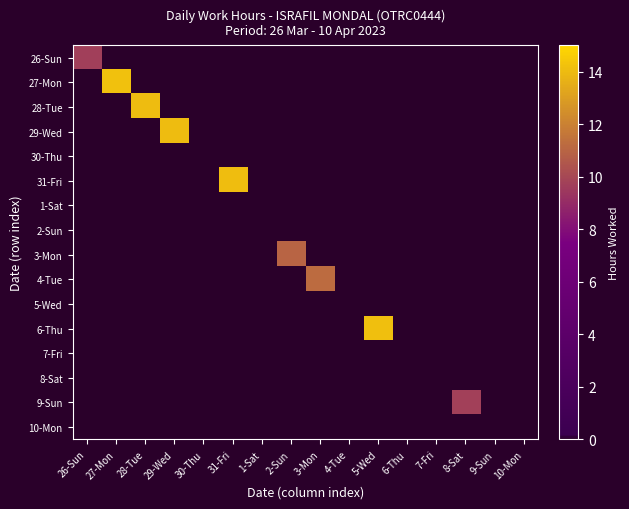

Reading left to right, what are all the values shown in this chart?

26-Sun: 26-Sun=9.7	27-Mon=0.0	28-Tue=0.0	29-Wed=0.0	30-Thu=0.0	31-Fri=0.0	1-Sat=0.0	2-Sun=0.0	3-Mon=0.0	4-Tue=0.0	5-Wed=0.0	6-Thu=0.0	7-Fri=0.0	8-Sat=0.0	9-Sun=0.0	10-Mon=0.0
27-Mon: 26-Sun=0.0	27-Mon=14.2	28-Tue=0.0	29-Wed=0.0	30-Thu=0.0	31-Fri=0.0	1-Sat=0.0	2-Sun=0.0	3-Mon=0.0	4-Tue=0.0	5-Wed=0.0	6-Thu=0.0	7-Fri=0.0	8-Sat=0.0	9-Sun=0.0	10-Mon=0.0
28-Tue: 26-Sun=0.0	27-Mon=0.0	28-Tue=14.0	29-Wed=0.0	30-Thu=0.0	31-Fri=0.0	1-Sat=0.0	2-Sun=0.0	3-Mon=0.0	4-Tue=0.0	5-Wed=0.0	6-Thu=0.0	7-Fri=0.0	8-Sat=0.0	9-Sun=0.0	10-Mon=0.0
29-Wed: 26-Sun=0.0	27-Mon=0.0	28-Tue=0.0	29-Wed=14.1	30-Thu=0.0	31-Fri=0.0	1-Sat=0.0	2-Sun=0.0	3-Mon=0.0	4-Tue=0.0	5-Wed=0.0	6-Thu=0.0	7-Fri=0.0	8-Sat=0.0	9-Sun=0.0	10-Mon=0.0
30-Thu: 26-Sun=0.0	27-Mon=0.0	28-Tue=0.0	29-Wed=0.0	30-Thu=0.0	31-Fri=0.0	1-Sat=0.0	2-Sun=0.0	3-Mon=0.0	4-Tue=0.0	5-Wed=0.0	6-Thu=0.0	7-Fri=0.0	8-Sat=0.0	9-Sun=0.0	10-Mon=0.0
31-Fri: 26-Sun=0.0	27-Mon=0.0	28-Tue=0.0	29-Wed=0.0	30-Thu=0.0	31-Fri=14.1	1-Sat=0.0	2-Sun=0.0	3-Mon=0.0	4-Tue=0.0	5-Wed=0.0	6-Thu=0.0	7-Fri=0.0	8-Sat=0.0	9-Sun=0.0	10-Mon=0.0
1-Sat: 26-Sun=0.0	27-Mon=0.0	28-Tue=0.0	29-Wed=0.0	30-Thu=0.0	31-Fri=0.0	1-Sat=0.0	2-Sun=0.0	3-Mon=0.0	4-Tue=0.0	5-Wed=0.0	6-Thu=0.0	7-Fri=0.0	8-Sat=0.0	9-Sun=0.0	10-Mon=0.0
2-Sun: 26-Sun=0.0	27-Mon=0.0	28-Tue=0.0	29-Wed=0.0	30-Thu=0.0	31-Fri=0.0	1-Sat=0.0	2-Sun=0.0	3-Mon=0.0	4-Tue=0.0	5-Wed=0.0	6-Thu=0.0	7-Fri=0.0	8-Sat=0.0	9-Sun=0.0	10-Mon=0.0
3-Mon: 26-Sun=0.0	27-Mon=0.0	28-Tue=0.0	29-Wed=0.0	30-Thu=0.0	31-Fri=0.0	1-Sat=0.0	2-Sun=11.0	3-Mon=0.0	4-Tue=0.0	5-Wed=0.0	6-Thu=0.0	7-Fri=0.0	8-Sat=0.0	9-Sun=0.0	10-Mon=0.0
4-Tue: 26-Sun=0.0	27-Mon=0.0	28-Tue=0.0	29-Wed=0.0	30-Thu=0.0	31-Fri=0.0	1-Sat=0.0	2-Sun=0.0	3-Mon=11.2	4-Tue=0.0	5-Wed=0.0	6-Thu=0.0	7-Fri=0.0	8-Sat=0.0	9-Sun=0.0	10-Mon=0.0
5-Wed: 26-Sun=0.0	27-Mon=0.0	28-Tue=0.0	29-Wed=0.0	30-Thu=0.0	31-Fri=0.0	1-Sat=0.0	2-Sun=0.0	3-Mon=0.0	4-Tue=0.0	5-Wed=0.0	6-Thu=0.0	7-Fri=0.0	8-Sat=0.0	9-Sun=0.0	10-Mon=0.0
6-Thu: 26-Sun=0.0	27-Mon=0.0	28-Tue=0.0	29-Wed=0.0	30-Thu=0.0	31-Fri=0.0	1-Sat=0.0	2-Sun=0.0	3-Mon=0.0	4-Tue=0.0	5-Wed=14.2	6-Thu=0.0	7-Fri=0.0	8-Sat=0.0	9-Sun=0.0	10-Mon=0.0
7-Fri: 26-Sun=0.0	27-Mon=0.0	28-Tue=0.0	29-Wed=0.0	30-Thu=0.0	31-Fri=0.0	1-Sat=0.0	2-Sun=0.0	3-Mon=0.0	4-Tue=0.0	5-Wed=0.0	6-Thu=0.0	7-Fri=0.0	8-Sat=0.0	9-Sun=0.0	10-Mon=0.0
8-Sat: 26-Sun=0.0	27-Mon=0.0	28-Tue=0.0	29-Wed=0.0	30-Thu=0.0	31-Fri=0.0	1-Sat=0.0	2-Sun=0.0	3-Mon=0.0	4-Tue=0.0	5-Wed=0.0	6-Thu=0.0	7-Fri=0.0	8-Sat=0.0	9-Sun=0.0	10-Mon=0.0
9-Sun: 26-Sun=0.0	27-Mon=0.0	28-Tue=0.0	29-Wed=0.0	30-Thu=0.0	31-Fri=0.0	1-Sat=0.0	2-Sun=0.0	3-Mon=0.0	4-Tue=0.0	5-Wed=0.0	6-Thu=0.0	7-Fri=0.0	8-Sat=9.7	9-Sun=0.0	10-Mon=0.0
10-Mon: 26-Sun=0.0	27-Mon=0.0	28-Tue=0.0	29-Wed=0.0	30-Thu=0.0	31-Fri=0.0	1-Sat=0.0	2-Sun=0.0	3-Mon=0.0	4-Tue=0.0	5-Wed=0.0	6-Thu=0.0	7-Fri=0.0	8-Sat=0.0	9-Sun=0.0	10-Mon=0.0